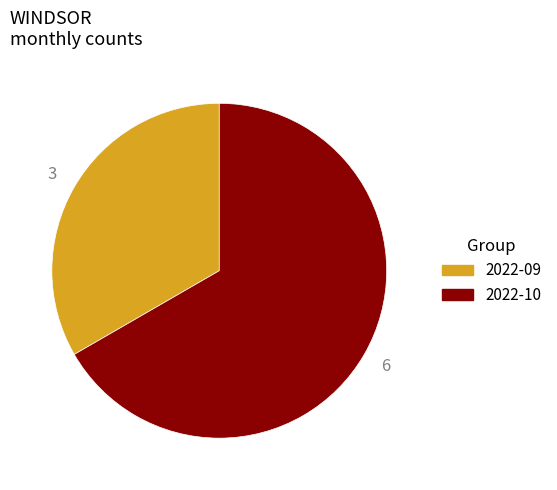

Is 2022-10 the majority of the pie?

Yes